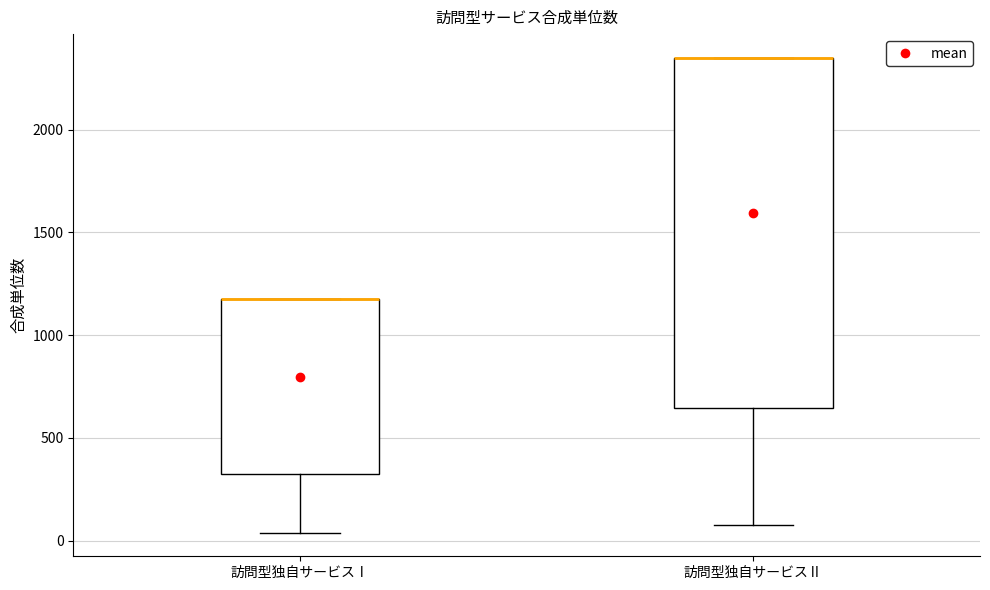

Reading left to right, read every box against the y-axis: the position of its median line, the range the box covers, and the ends of its whiskers. The values are not printed on the chart, so give them approximately, as read against the axis.

訪問型独自サービスⅠ: median 1200 (drawn on the box's upper edge), box 300 to 1200, whiskers 50 to 1200
訪問型独自サービスⅡ: median 2350 (drawn on the box's upper edge), box 650 to 2350, whiskers 100 to 2350